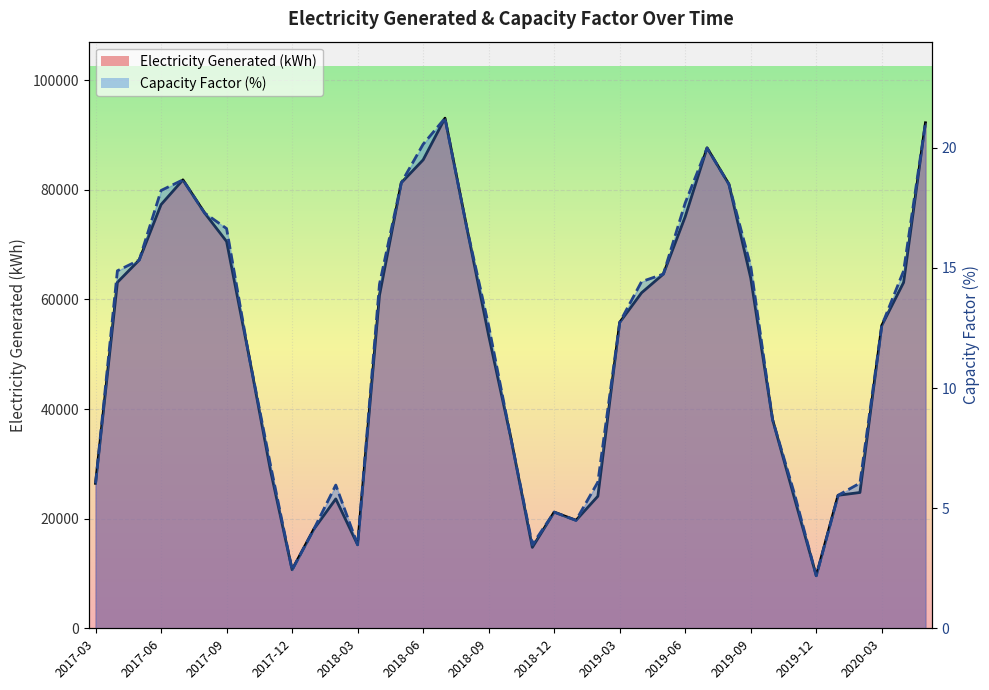

True or false: Capacity Factor (line) and Electricity Generated (line) cross at least once.

False